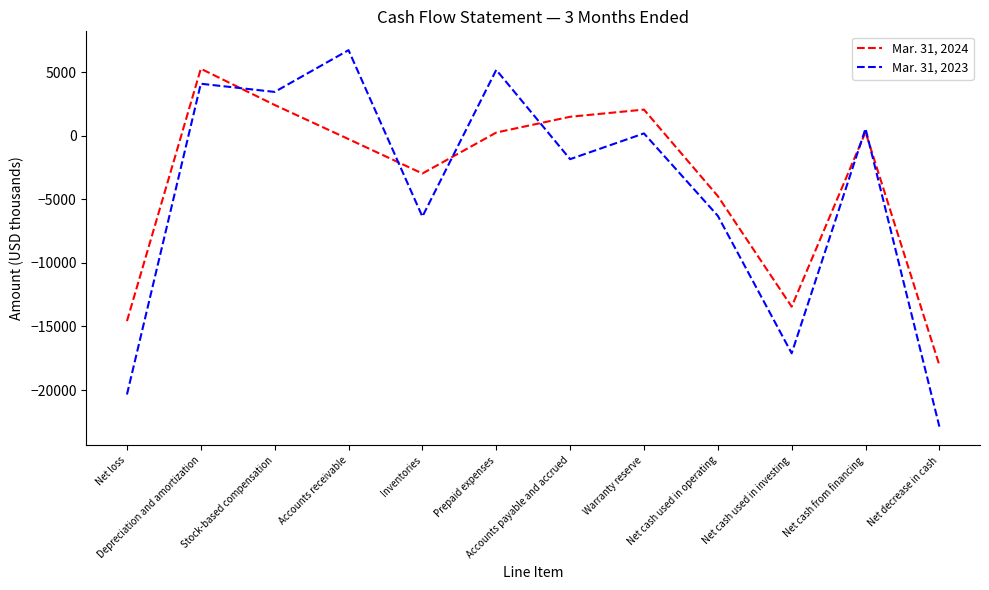

Which category has the lowest value across all series?

Net decrease in cash